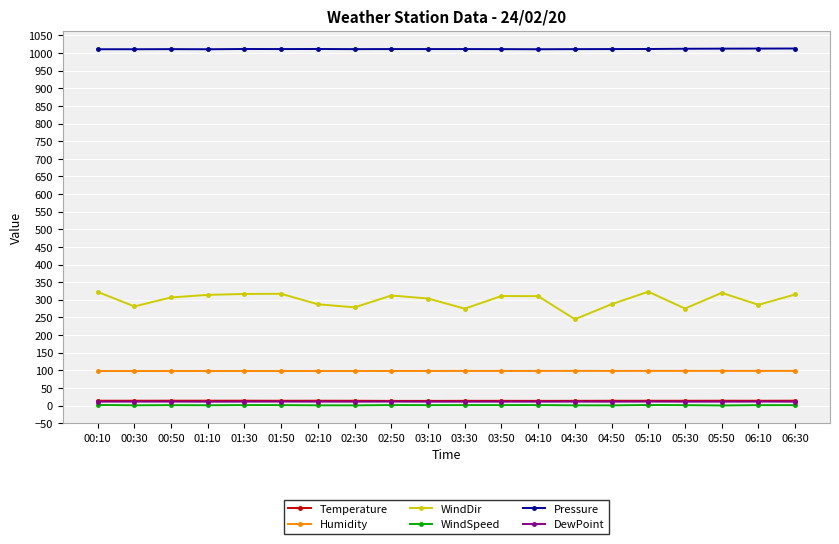

Which series has the widest spread of values?

WindDir